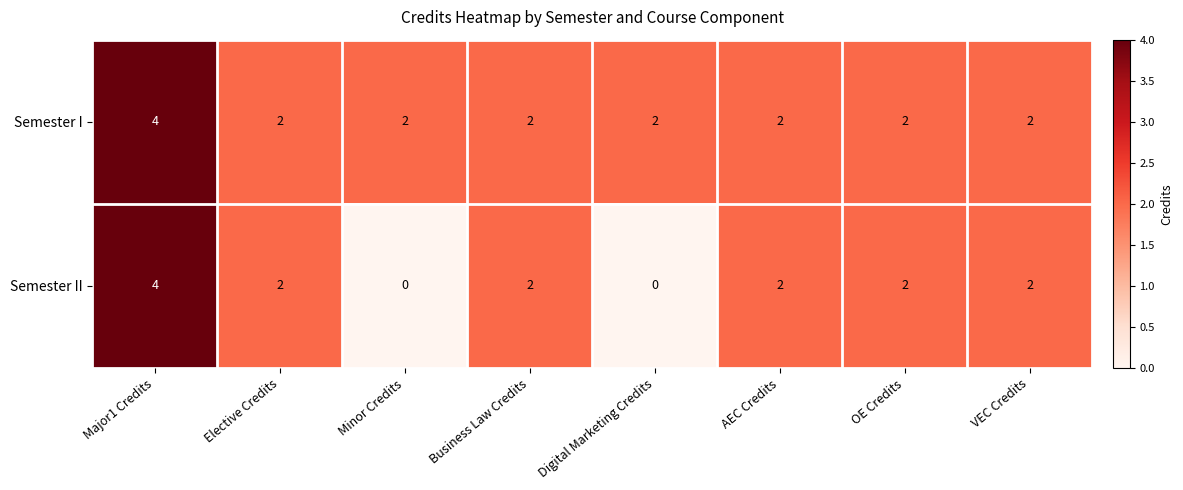

The Semester II series shows 3 at OE Credits. True or false?

False